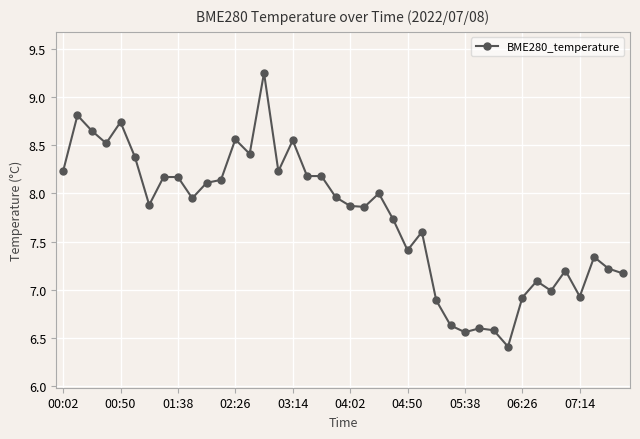

What is the difference between the maximum and minimum values?

2.8